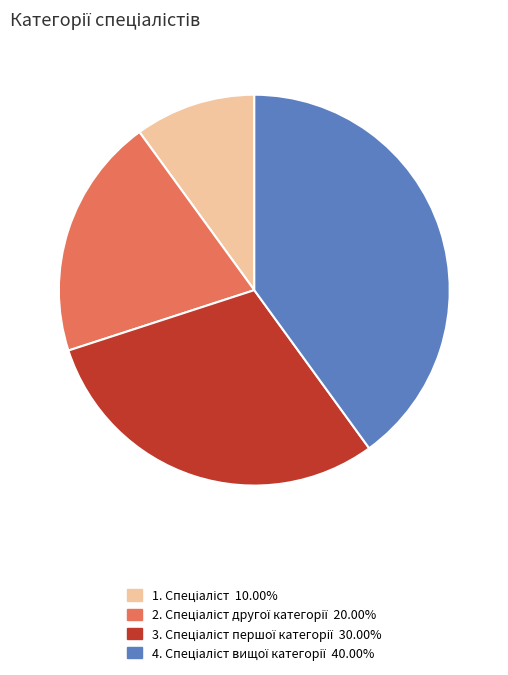

Is there any slice that represents more than half of the pie?

No